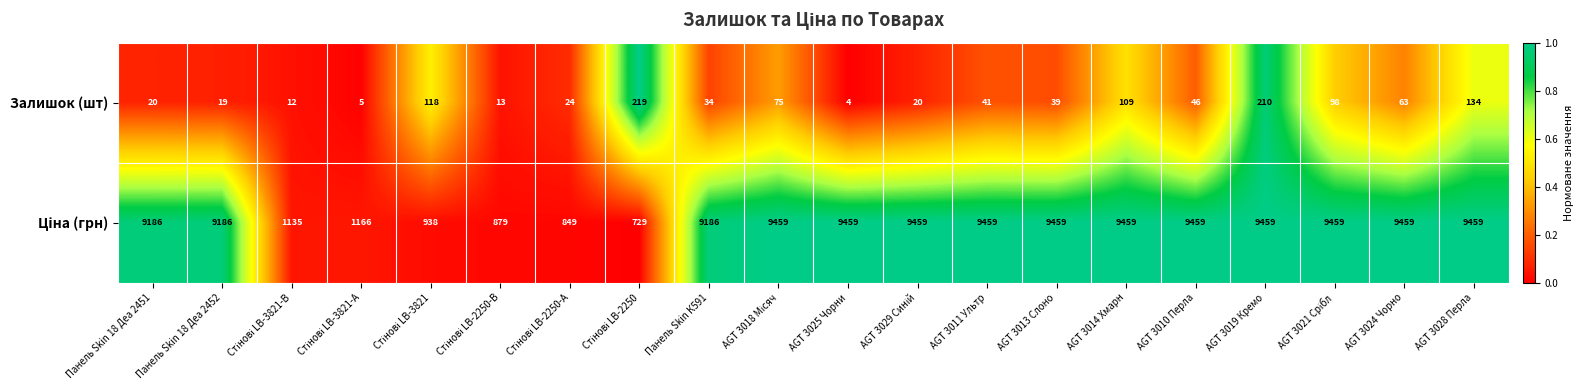

At which category is the sum across all series the highest?

AGT 3019 Кремо